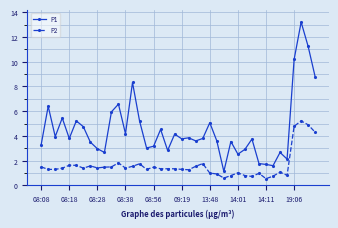

What is the average value of the P2 series?

1.6